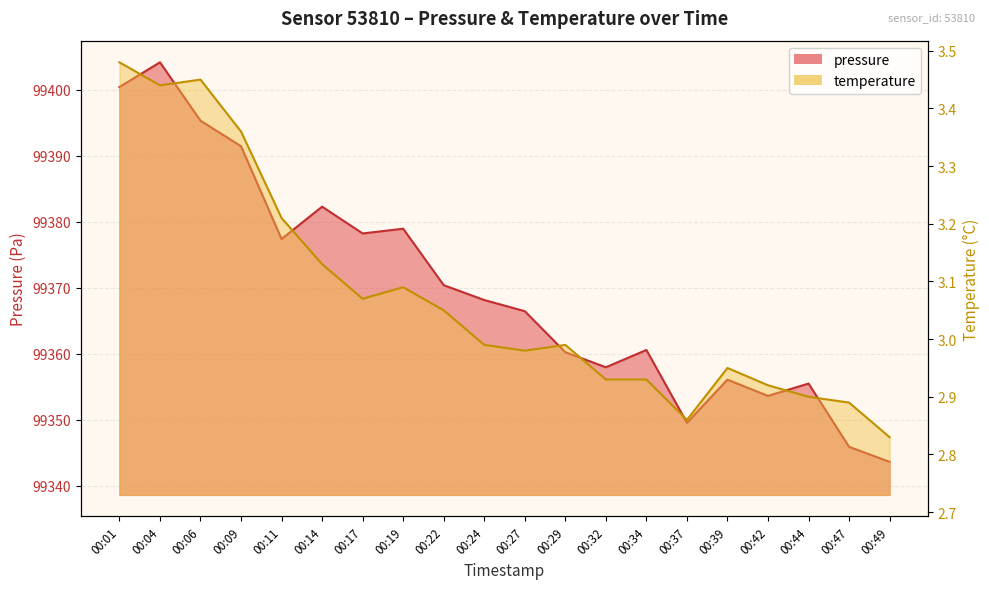

Which category has the highest value in the temperature series?

00:01